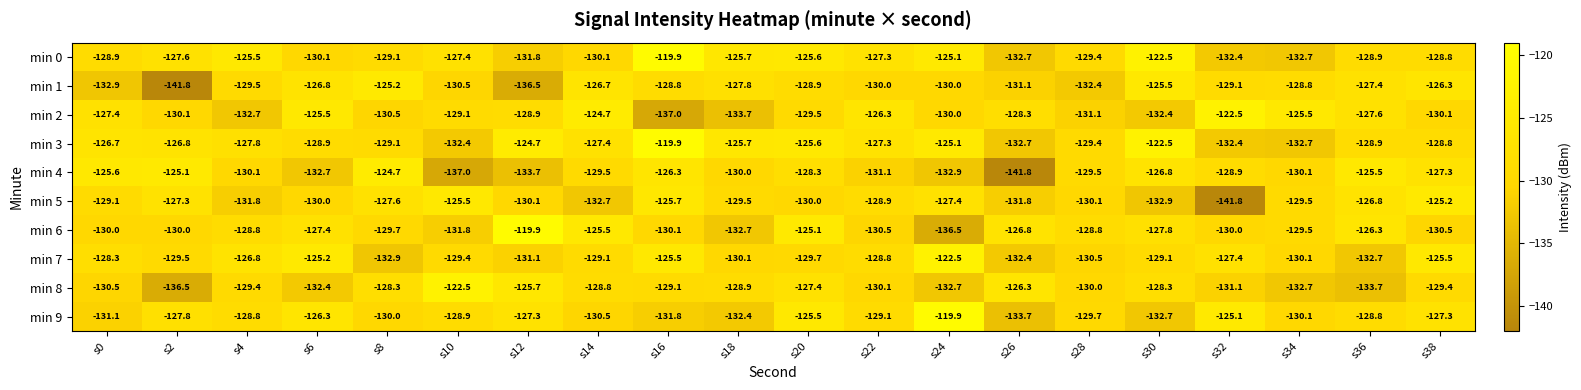

What is the difference between the min 7 values at s36 and s18?

2.6